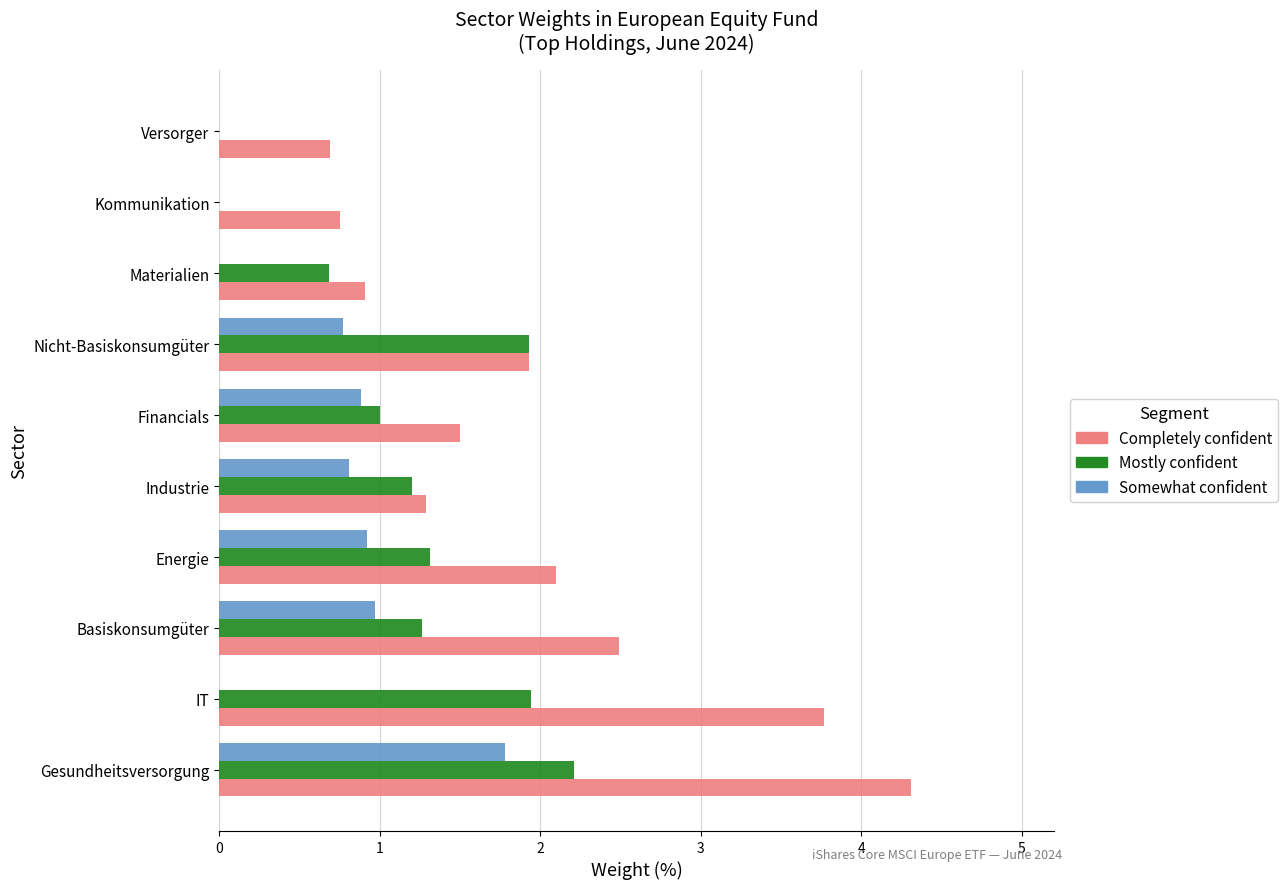

The Completely confident series shows 0.9 at Materialien. True or false?

True